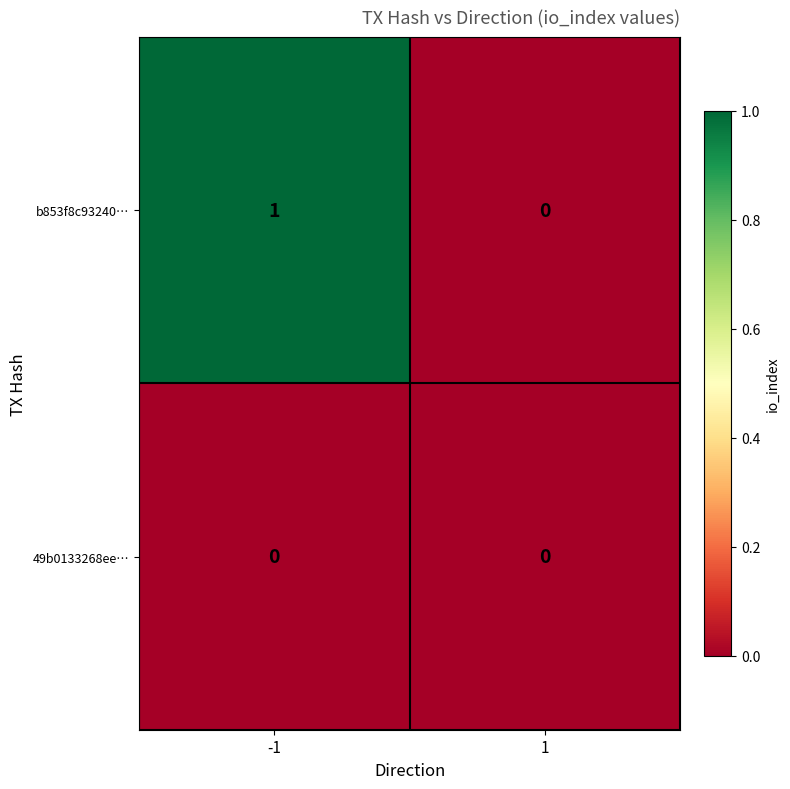

Rank the series by their maximum value, from lowest to highest.

49b0133268ee…, b853f8c93240…